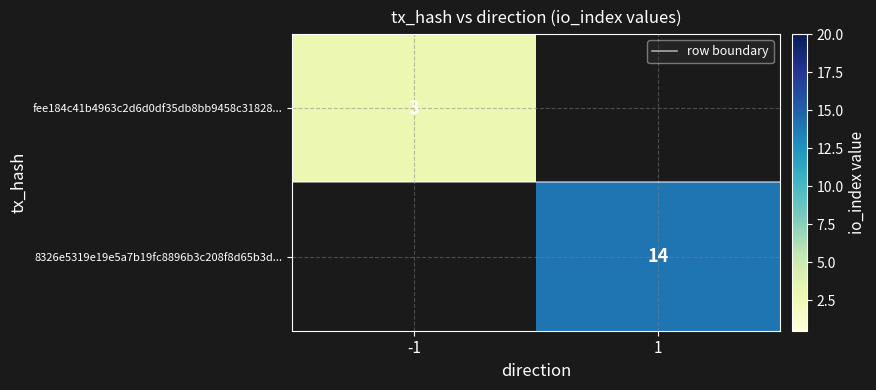

True or false: 8326e5319e19e5a7b19fc8896b3c208f8d65b3d... has a value of 7.2 at 1.

False